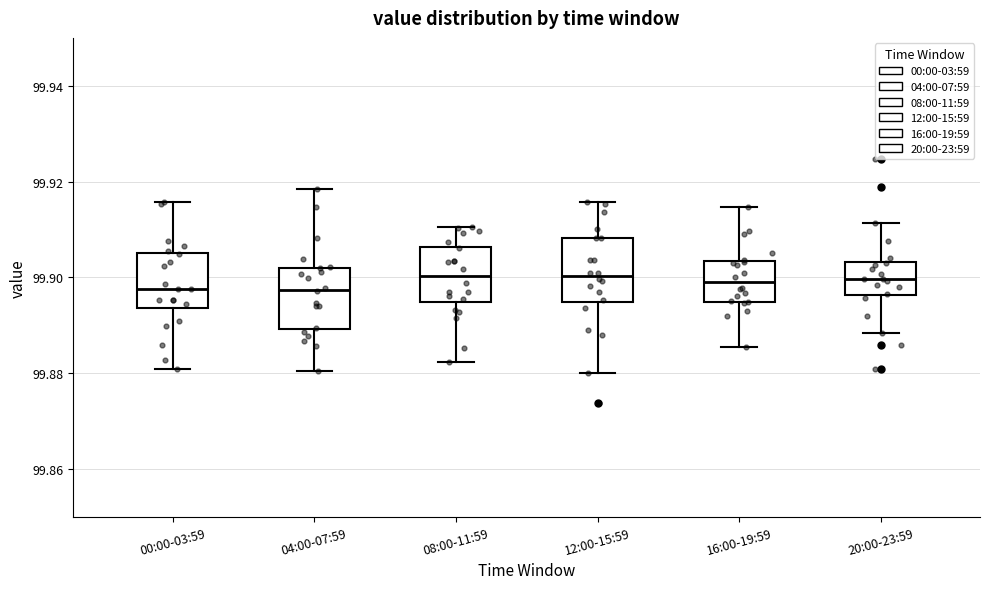

Reading left to right, transcribe this box plot: for each box, give where its median line is, the range the box spans, and where its two whiskers end, as read against the y-axis. The values are not printed on the chart, so give them approximately, as read against the axis.

00:00-03:59: median 99.898, box 99.894 to 99.906, whiskers 99.880 to 99.916
04:00-07:59: median 99.898, box 99.890 to 99.902, whiskers 99.880 to 99.918
08:00-11:59: median 99.900, box 99.894 to 99.906, whiskers 99.882 to 99.910
12:00-15:59: median 99.900, box 99.894 to 99.908, whiskers 99.880 to 99.916
16:00-19:59: median 99.898, box 99.894 to 99.904, whiskers 99.886 to 99.914
20:00-23:59: median 99.900, box 99.896 to 99.904, whiskers 99.888 to 99.912